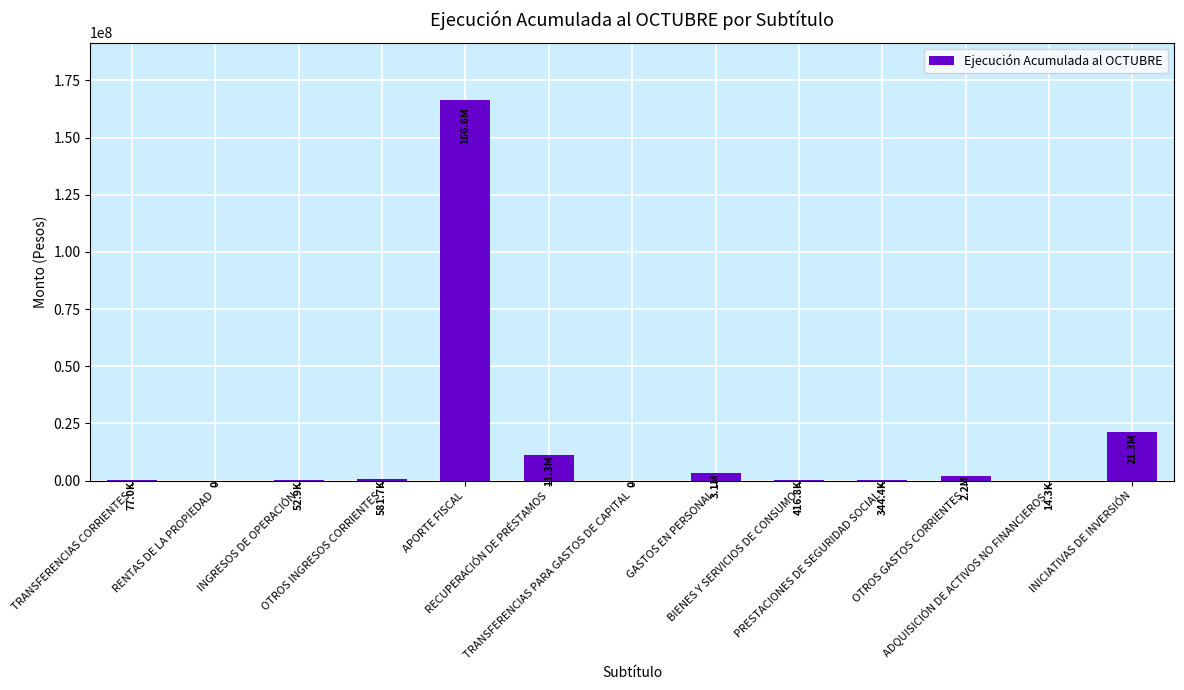

How many distinct data groups are displayed?

1